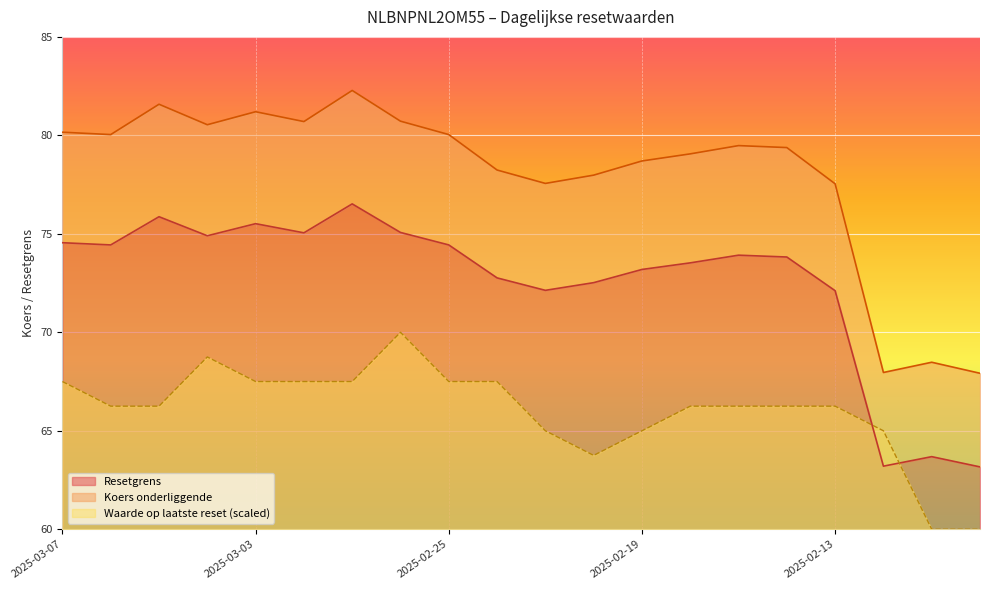

How many values in the Koers onderliggende series exceed 79?

12